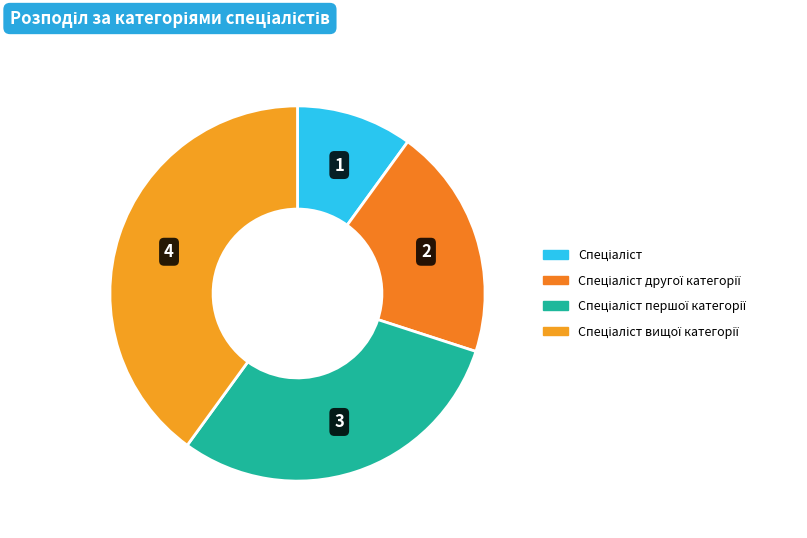

Count the number of slices in the pie.

4